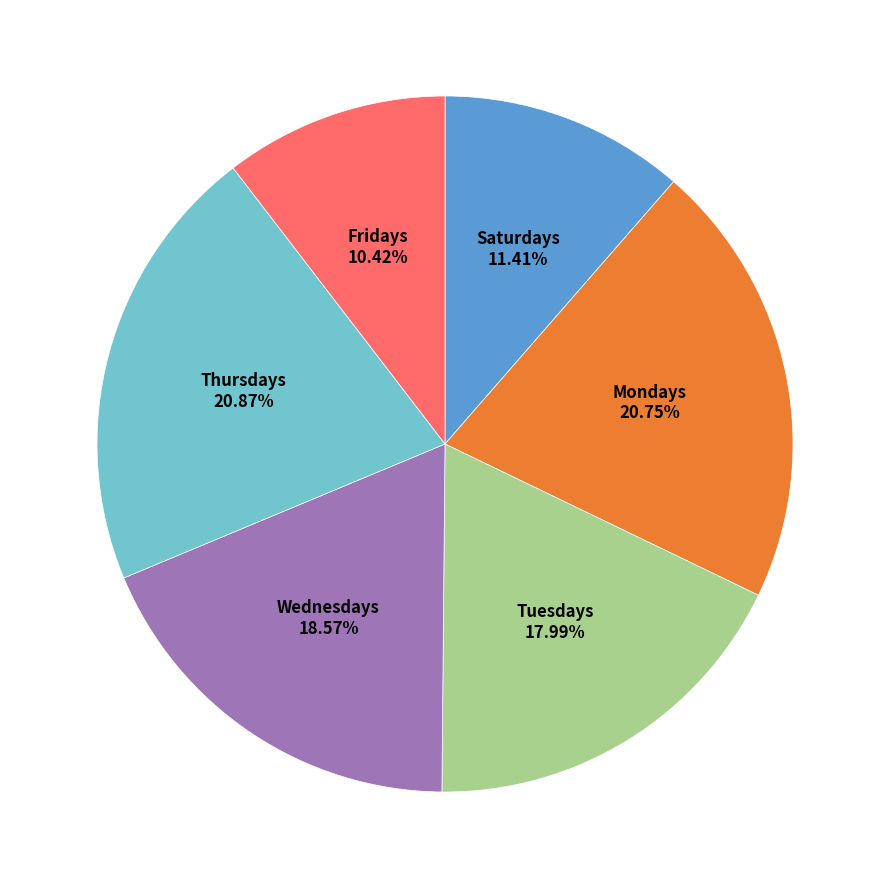

Approximately how many times larger is the value at Saturdays compared to Mondays?

0.5